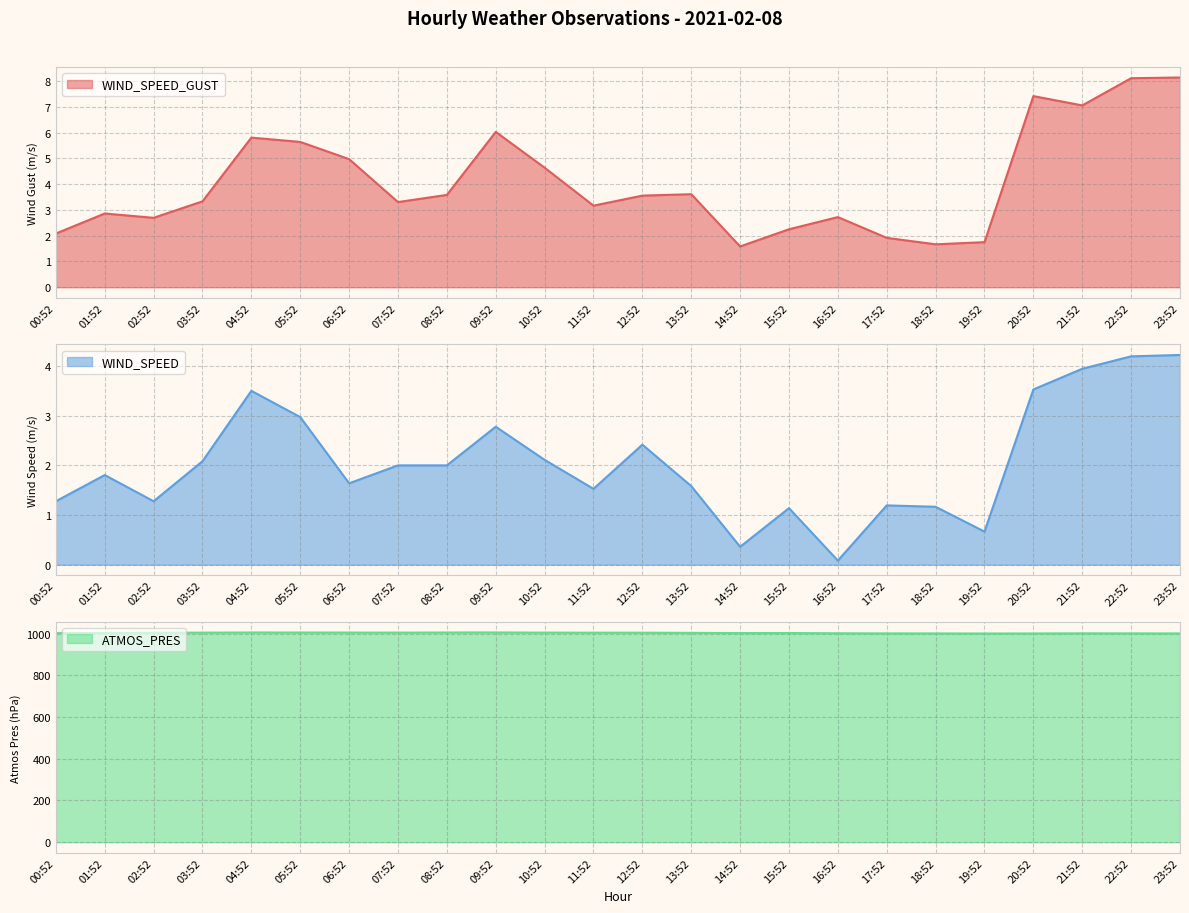

What is the minimum value shown in the chart?

0.1